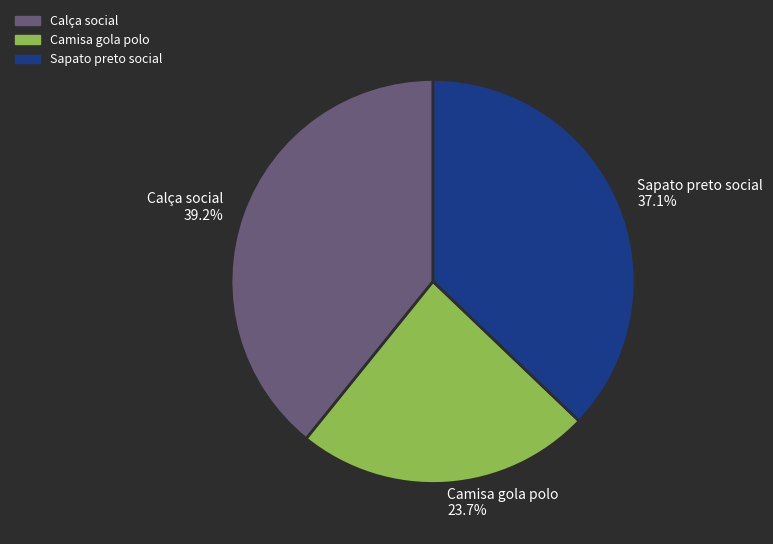

How many slices are in this pie chart?

3